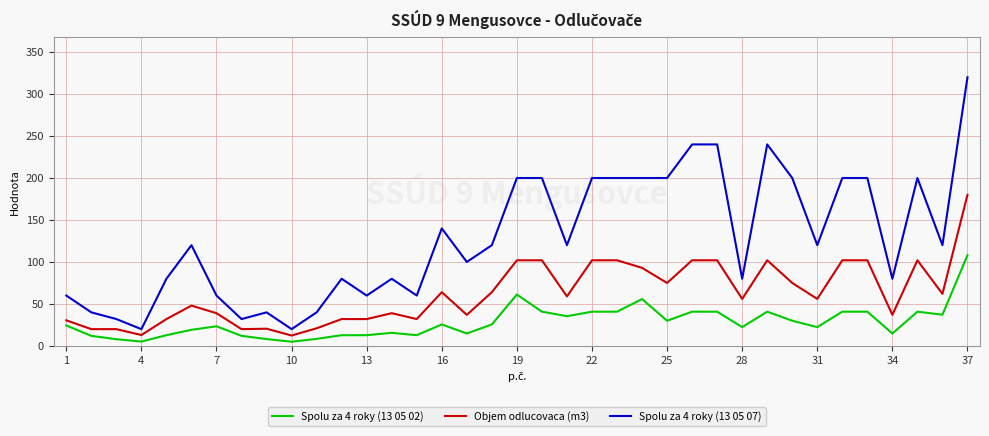

True or false: Spolu za 4 roky (13 05 02) has more than 0 points higher than both neighbors.

True